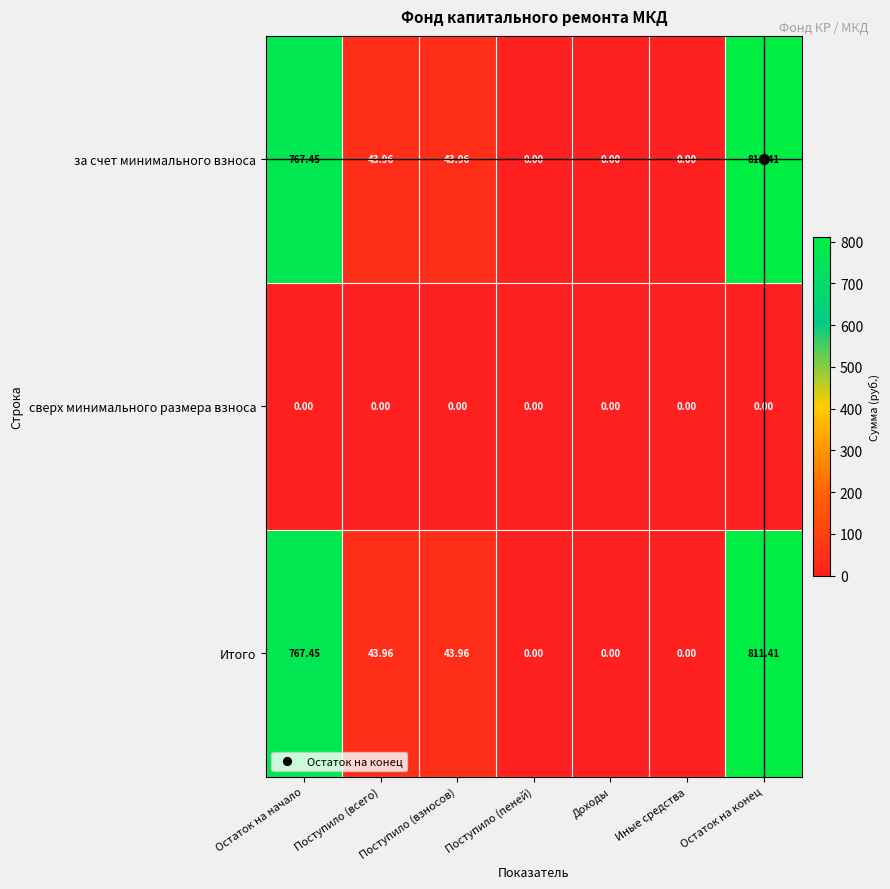

At which category is the sum across all series the highest?

Остаток на конец